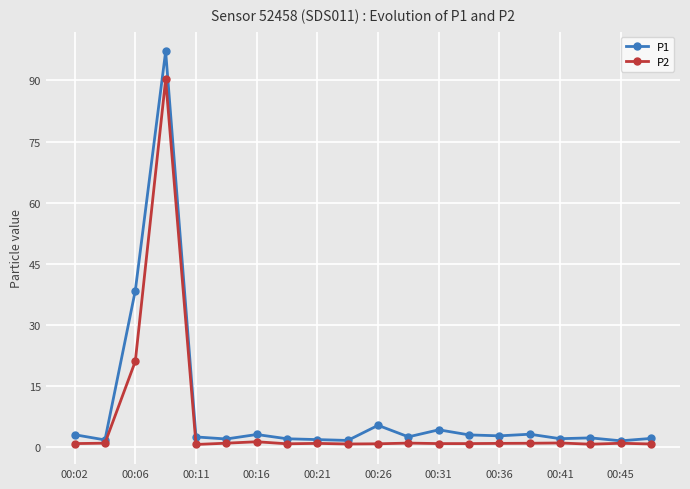

Which series has the widest spread of values?

P1